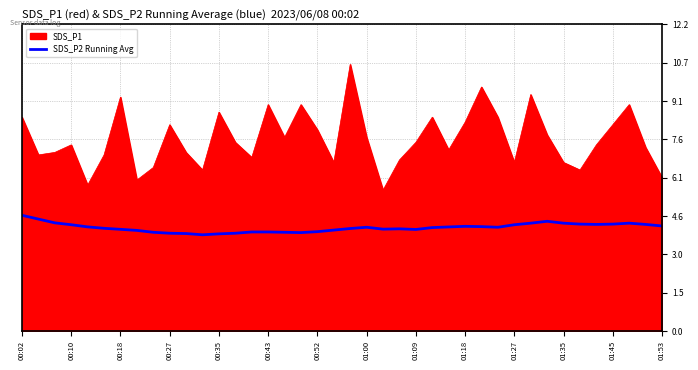

Rank the series by their average value, from lowest to highest.

SDS_P2 Running Avg, SDS_P1